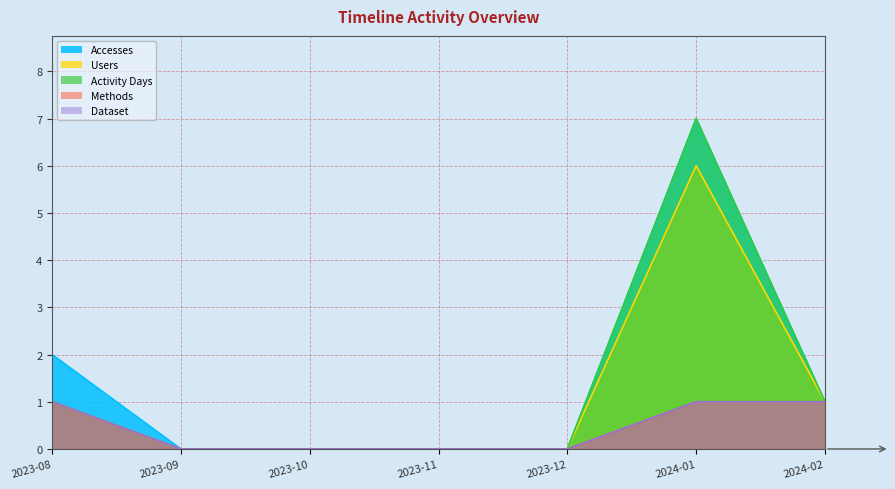

Rank the series at 2023-09 from lowest to highest value.

Accesses, Users, Activity Days, Methods, Dataset